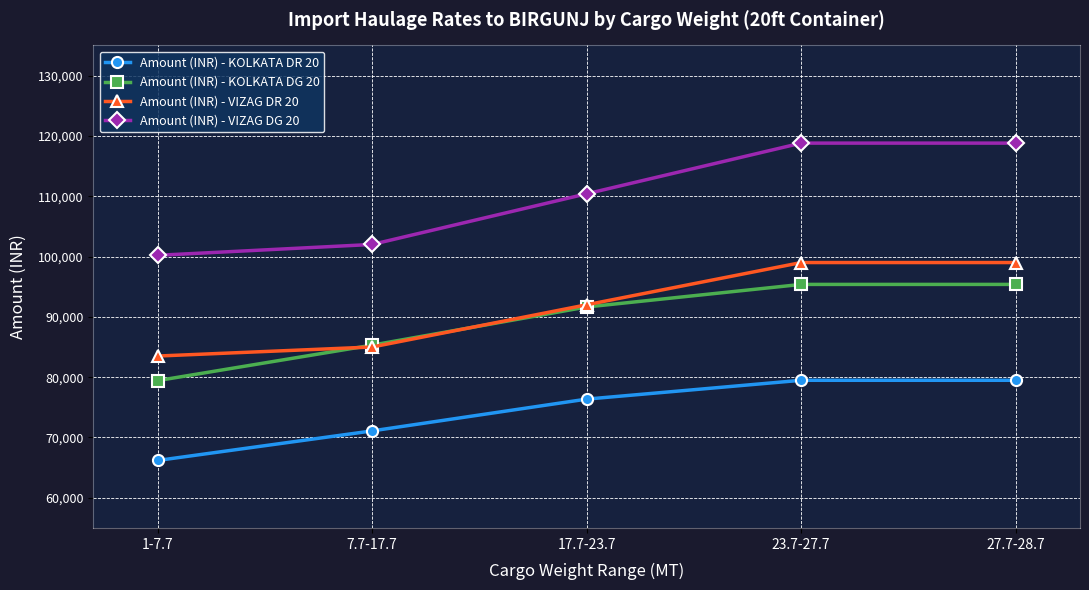

What is the label of the 3rd point from the right?

17.7-23.7